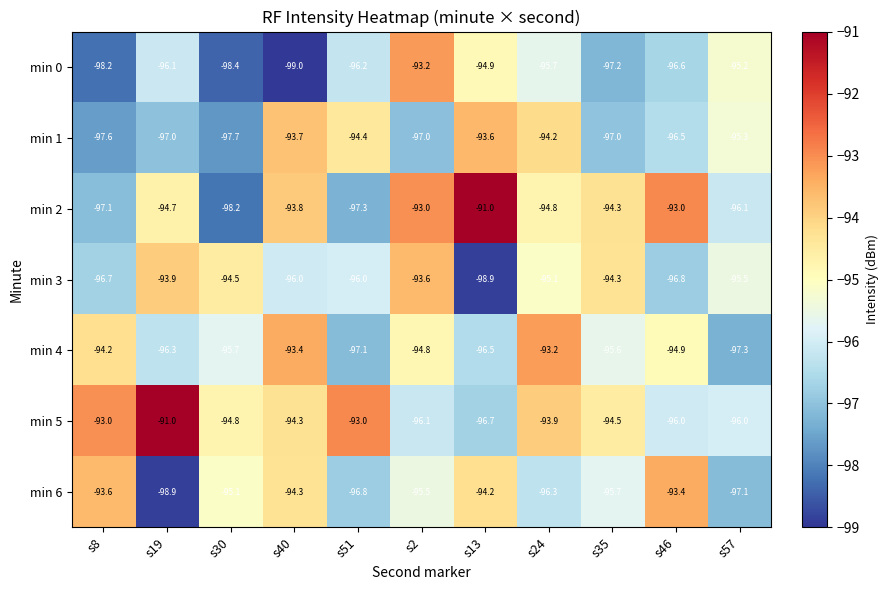

What is the difference between the highest and lowest values at s51?

4.3